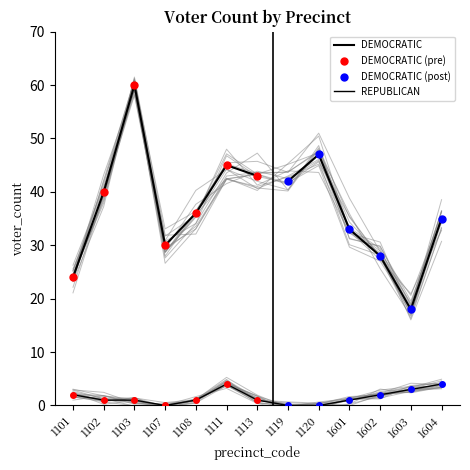

How many data points does each series have?

13